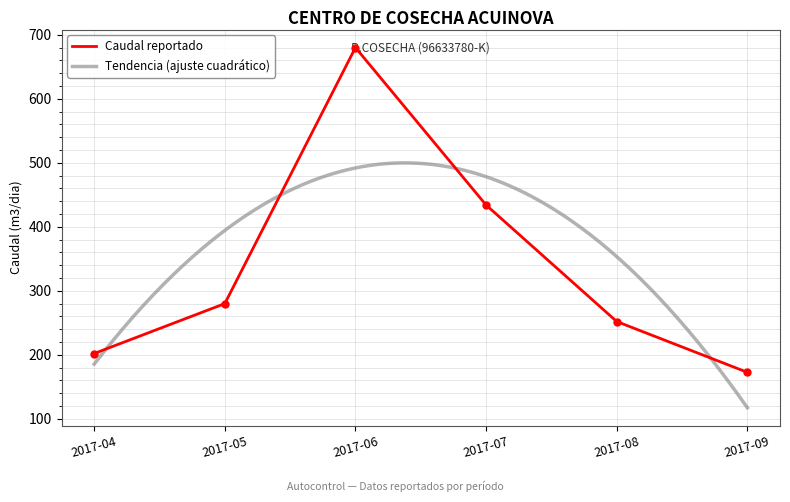

Where is Caudal reportado nearest to the value 426?

2017-07